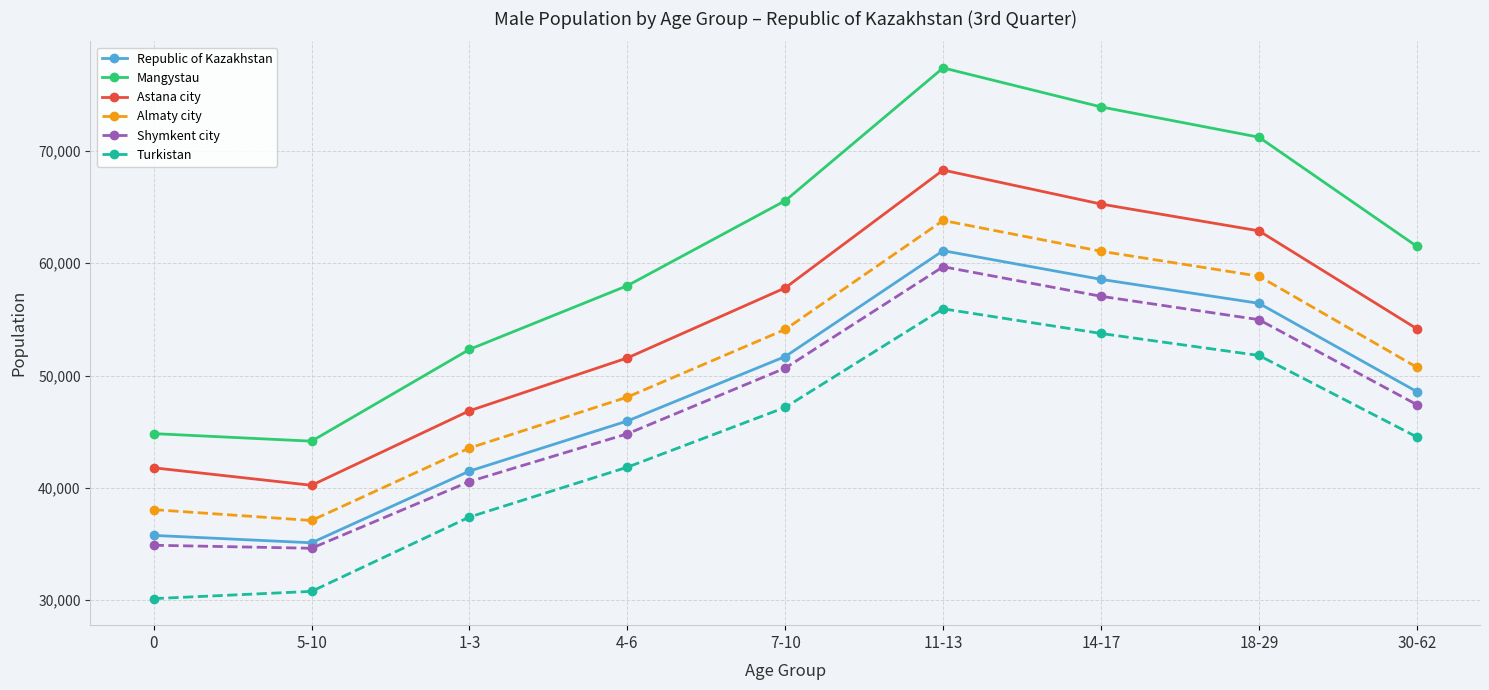

The value of Turkistan at 14-17 is 86416. True or false?

False